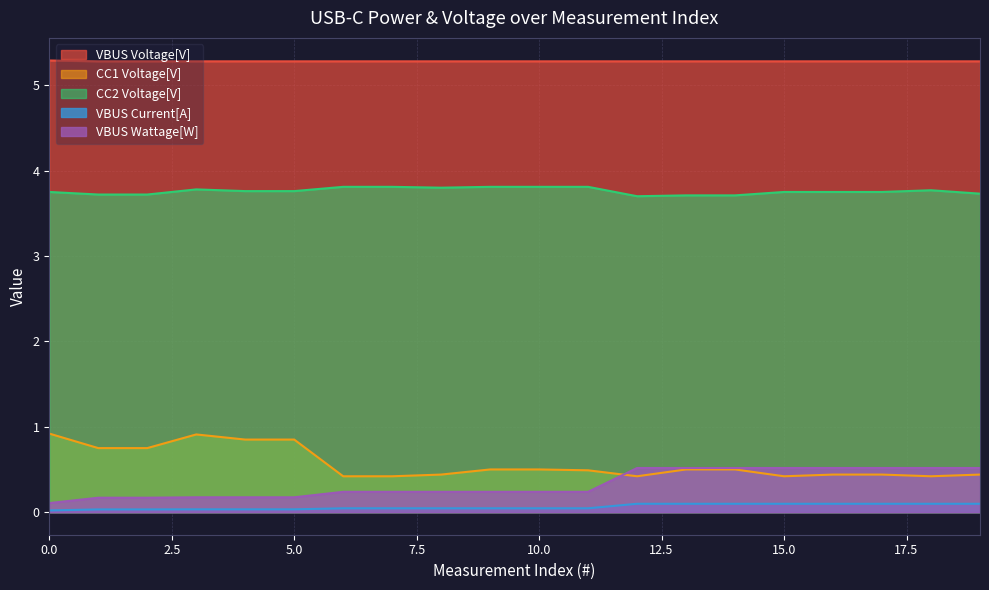

Which series has the largest total across all categories?

VBUS Voltage[V]